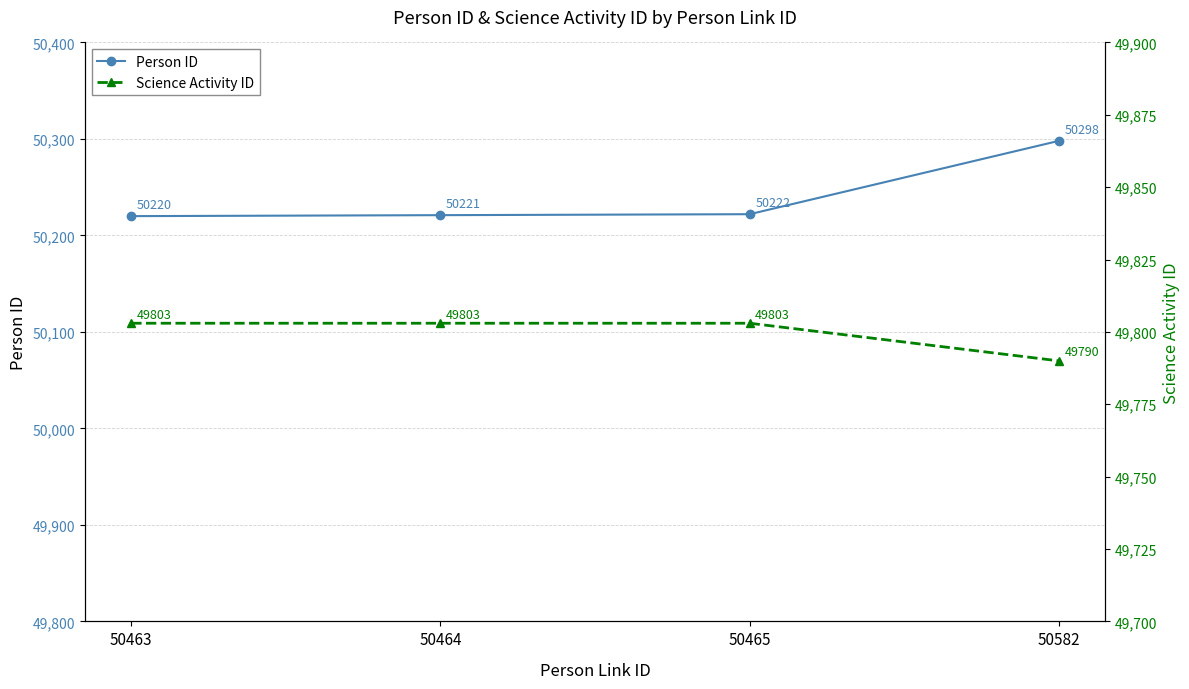

Which series changed the most between 50463 and 50582?

Person ID